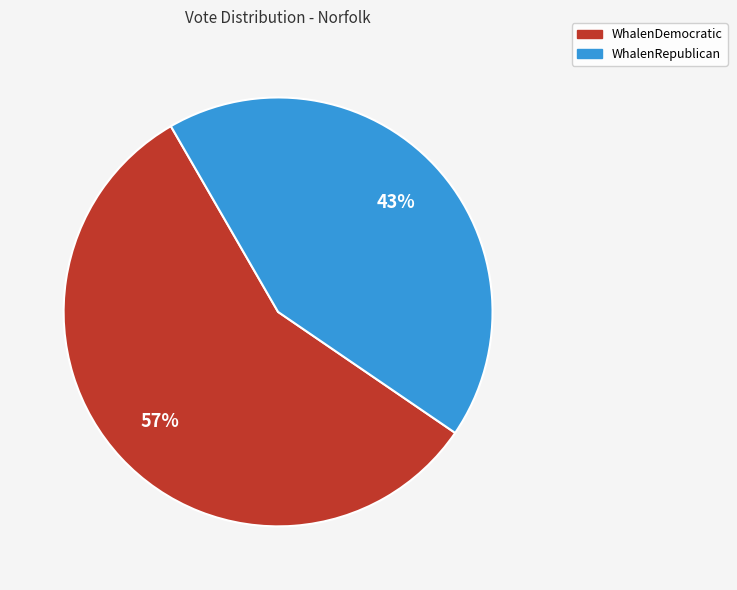

How many segments does this pie chart have?

2